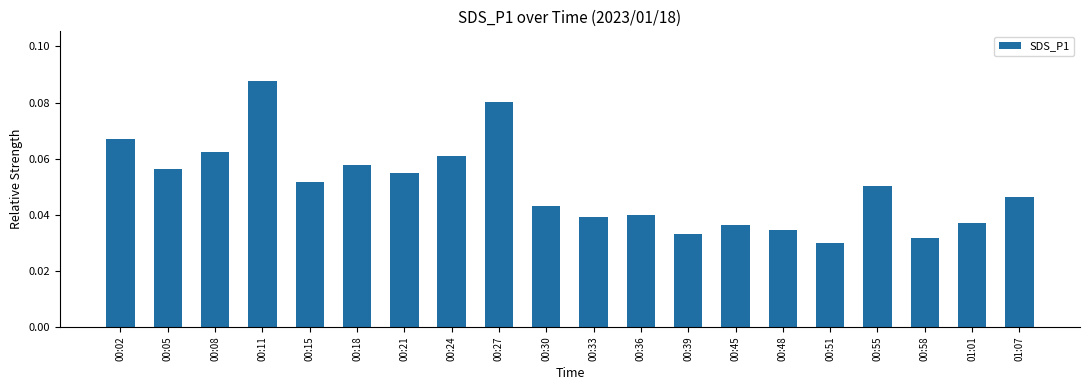

What is the sum of all values?

1.0